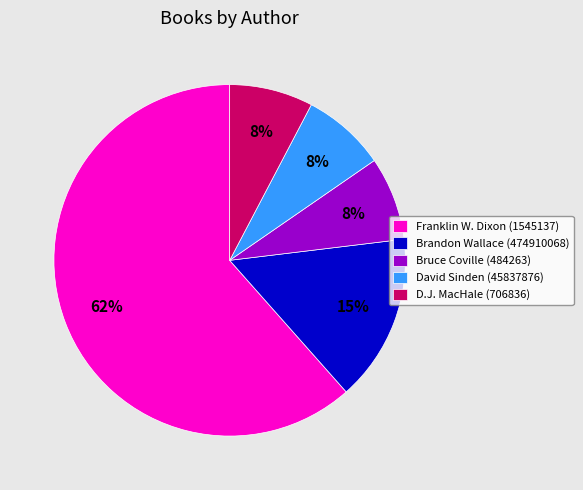

To the nearest percent, what is the combined percentage of D.J. MacHale (706836) and Franklin W. Dixon (1545137)?

69%